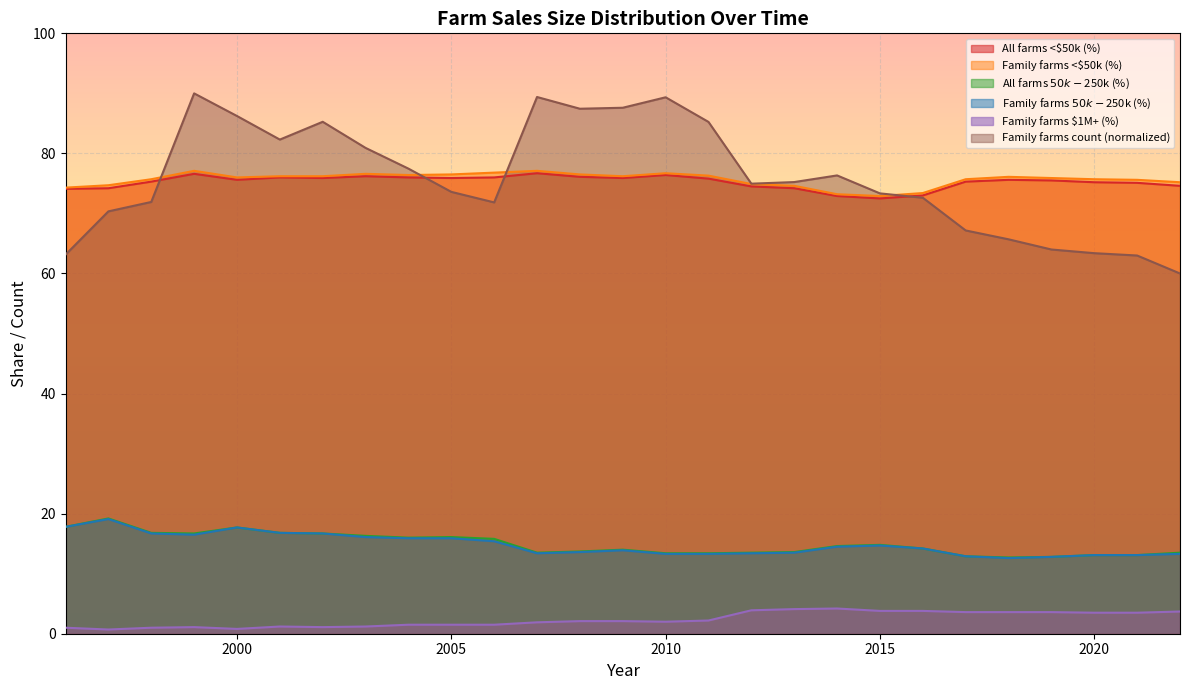

What is the greatest value displayed?

90.0